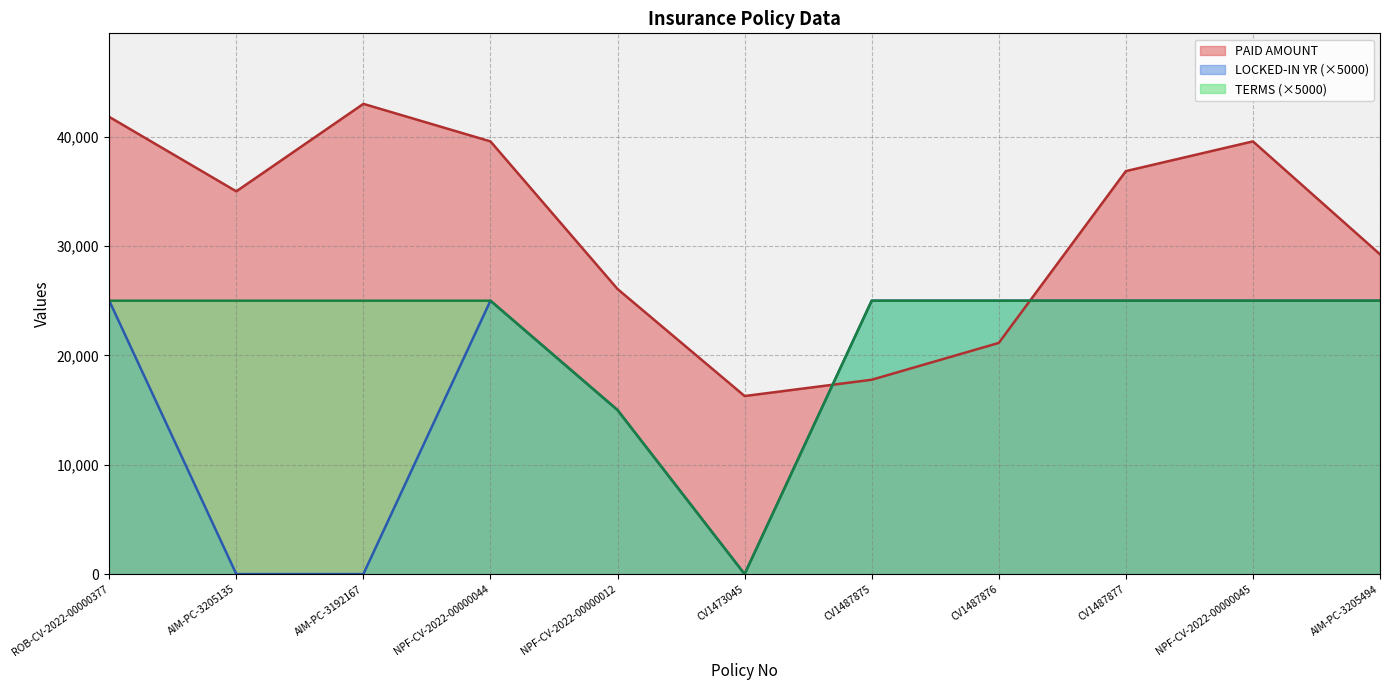

The value of PAID AMOUNT at CV1473045 is 8178.5. True or false?

False